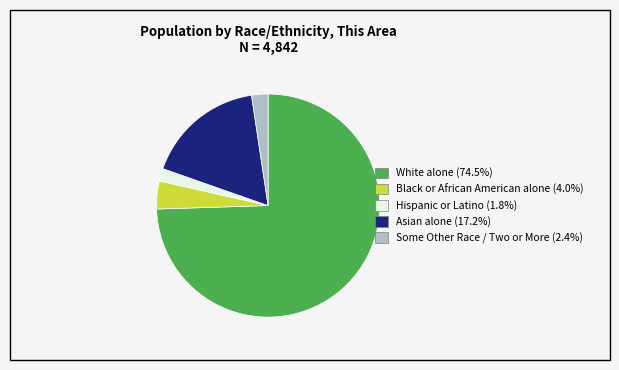

Is there any slice that represents more than half of the pie?

Yes